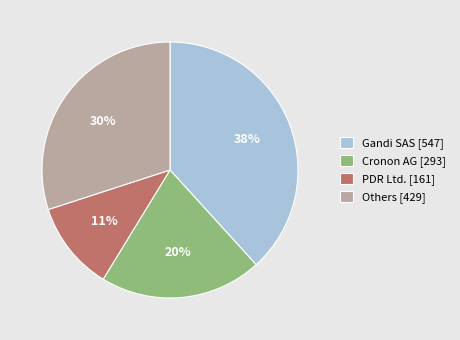

To the nearest percent, what is the difference between the largest and smallest slice percentages?

27%